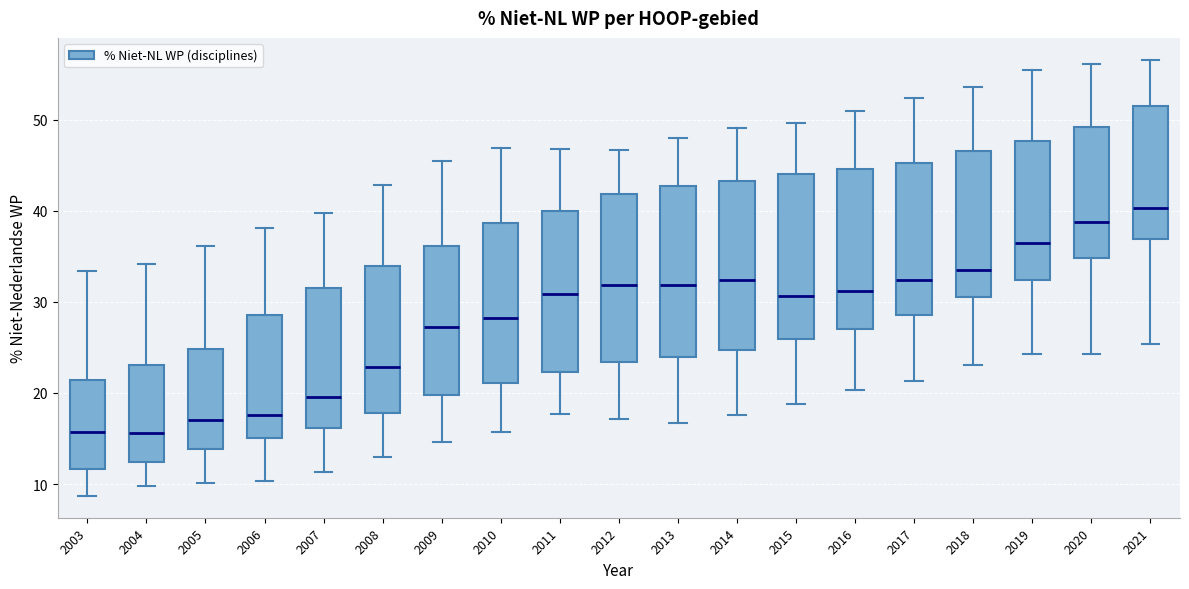

Which box has the highest median line?

2021